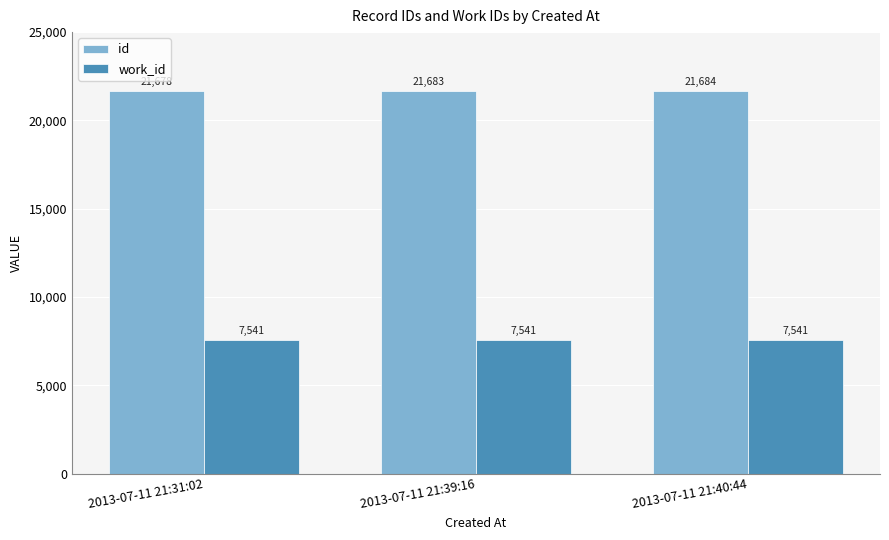

What is the spread (max minus min) of values at 2013-07-11 21:39:16?

14142